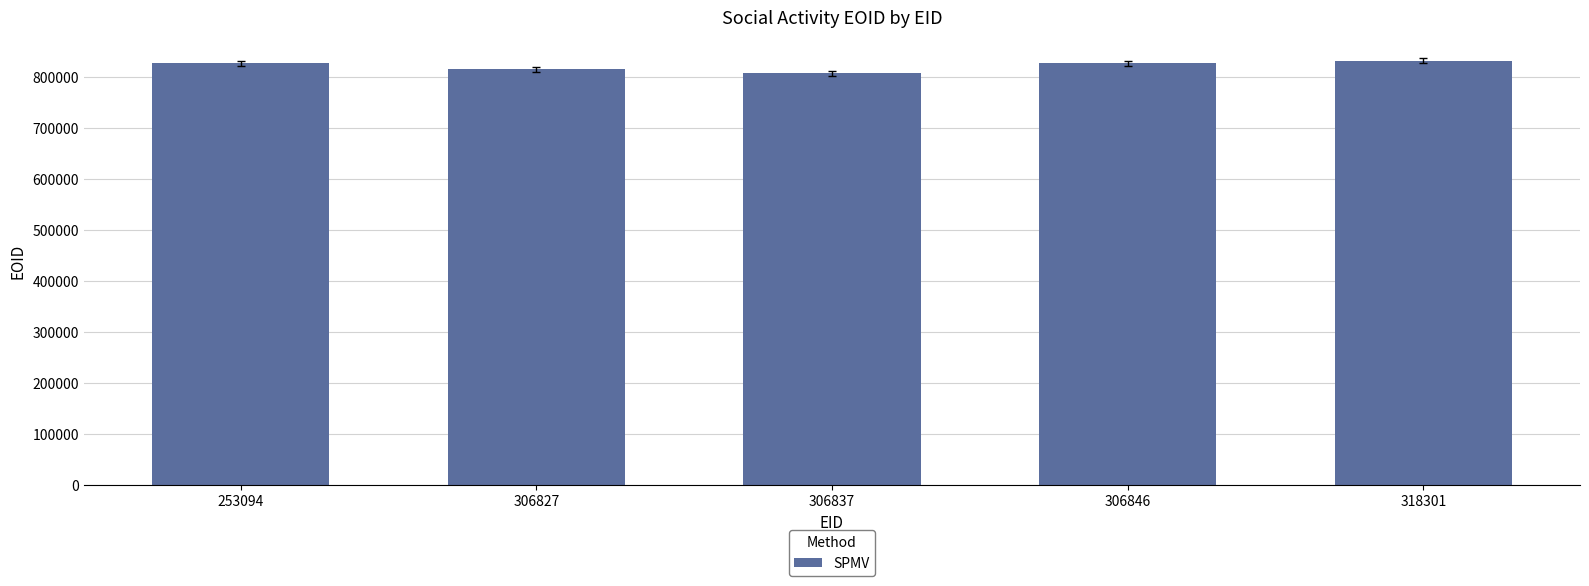

What is the minimum value shown in the chart?

806918